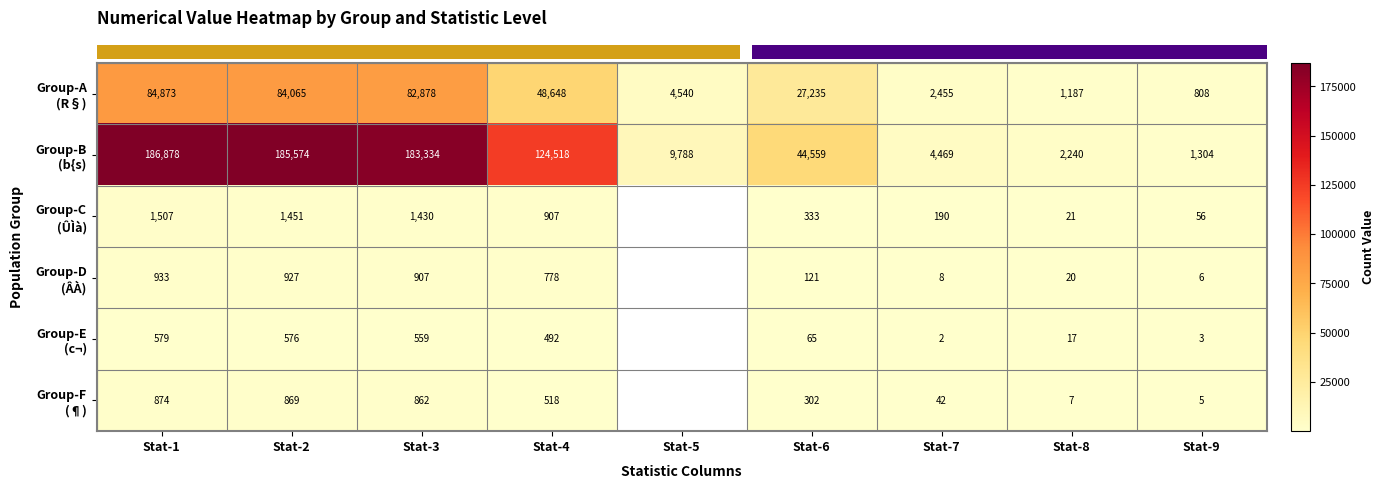

At which category does the chart reach its minimum across all series?

Stat-7